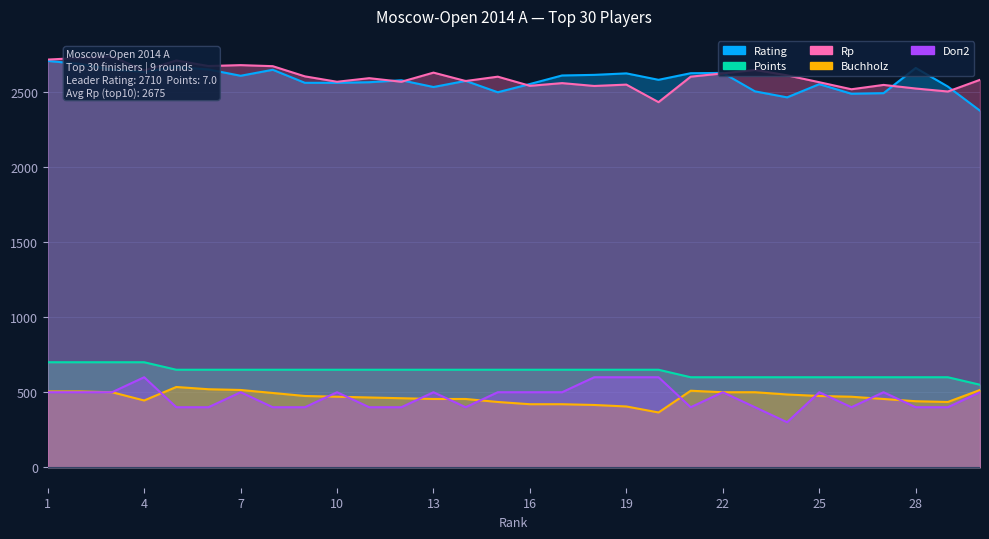

True or false: Buchholz and Points cross at least once.

False